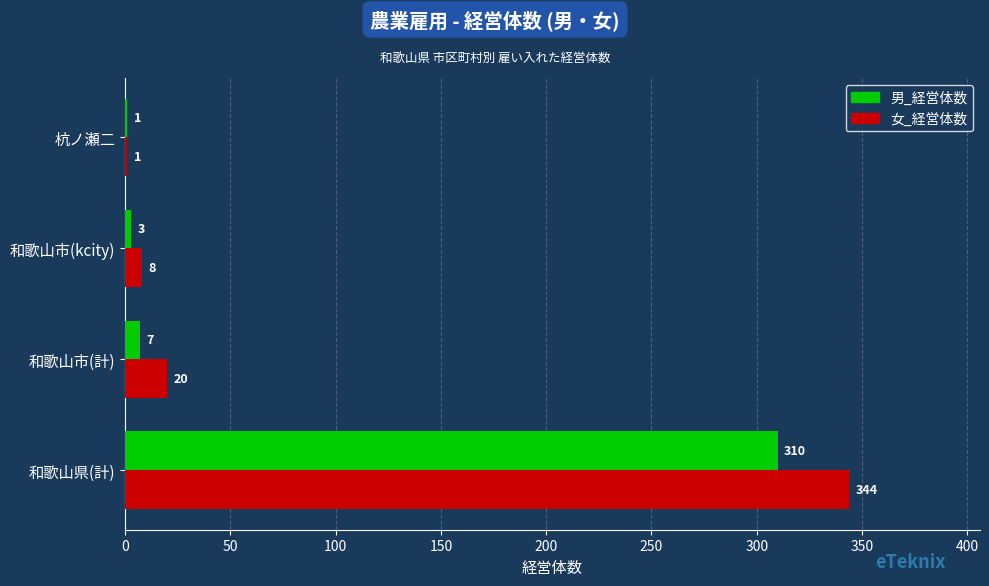

The value of 男_経営体数 at 和歌山県(計) is 310. True or false?

True